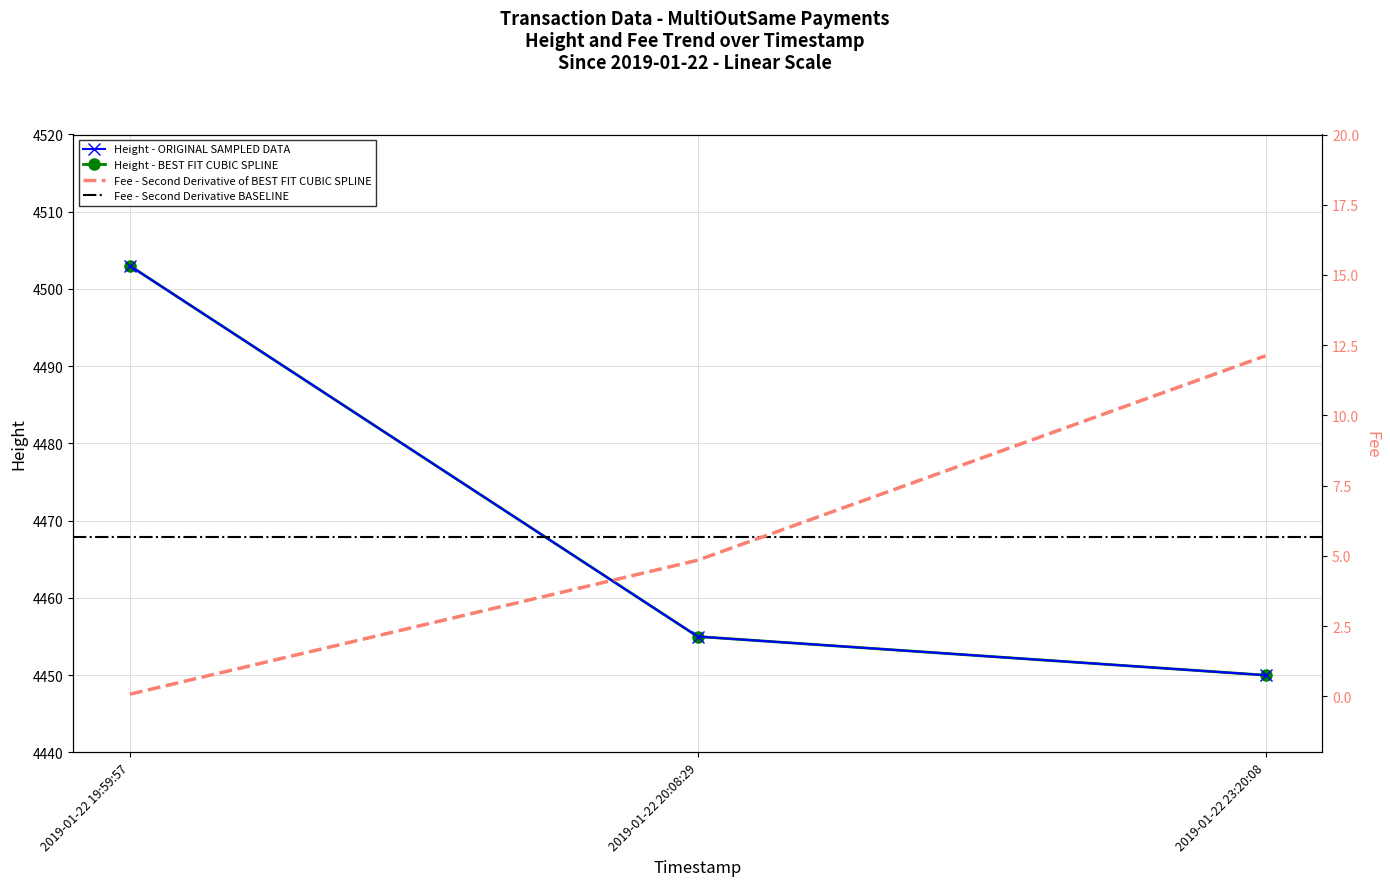

Reading left to right, transcribe all the data shown in this chart.

Height: 2019-01-22 19:59:57=4503.0	2019-01-22 20:08:29=4455.0	2019-01-22 23:20:08=4450.0
Fee: 2019-01-22 19:59:57=0.1	2019-01-22 20:08:29=4.8	2019-01-22 23:20:08=12.1